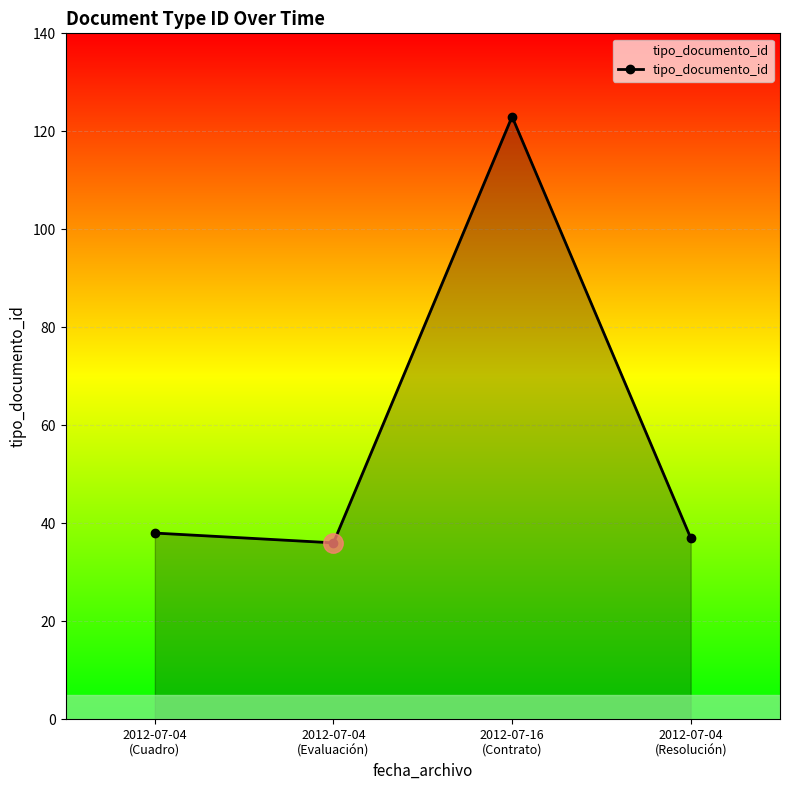

How many categories are shown in the chart?

4